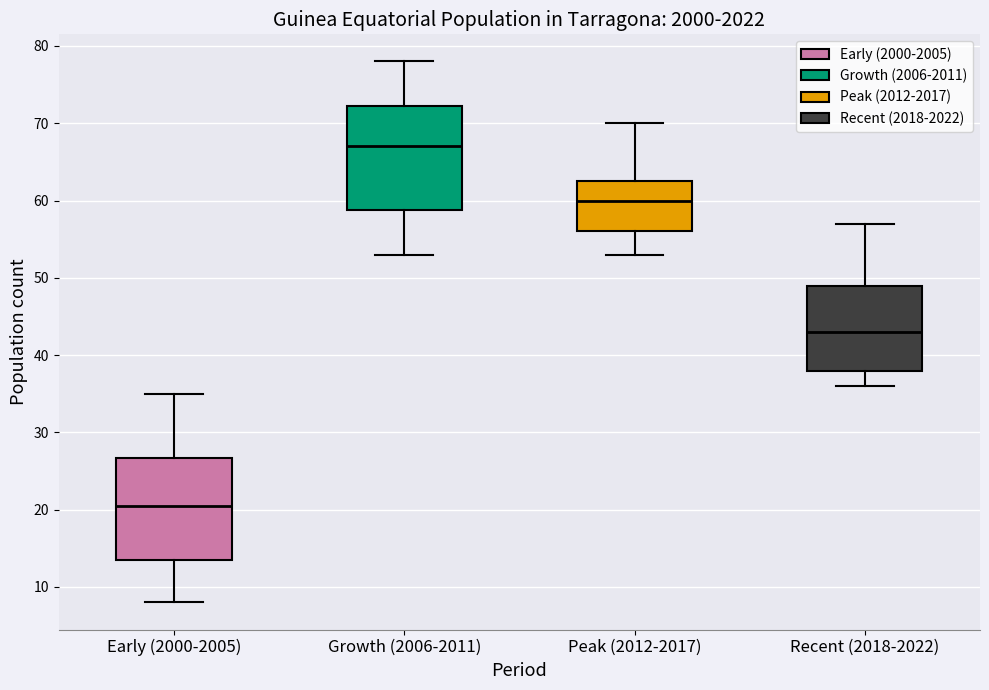

Where does the upper whisker of the box for Early (2000-2005) end on the y-axis? The values are not printed on the chart, so give them approximately, as read against the axis.

35